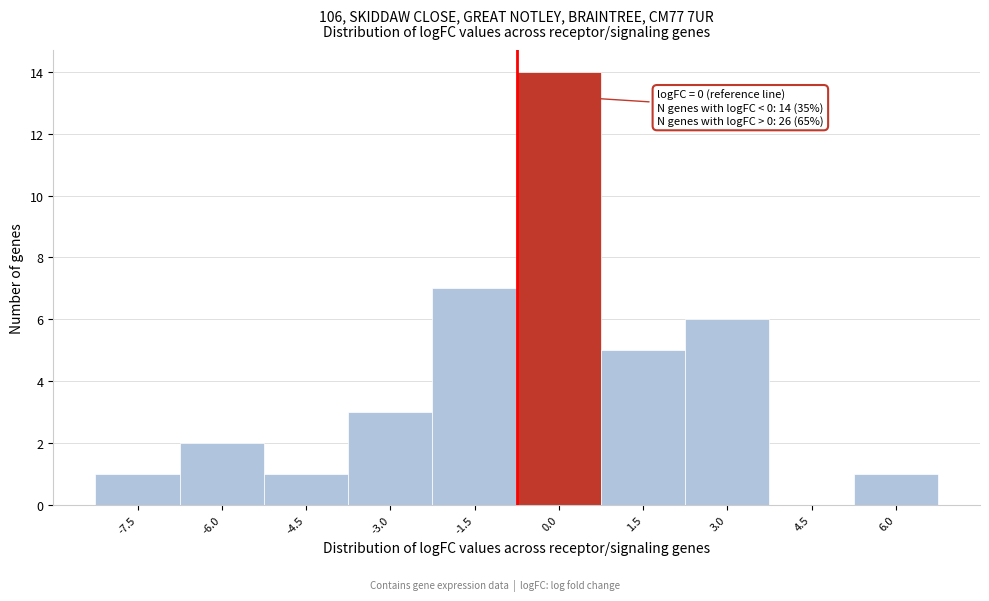

Reading left to right, what are all the values shown in this chart?

-7.5=1	-6.0=2	-4.5=1	-3.0=3	-1.5=7	0.0=14	1.5=5	3.0=6	4.5=0	6.0=1